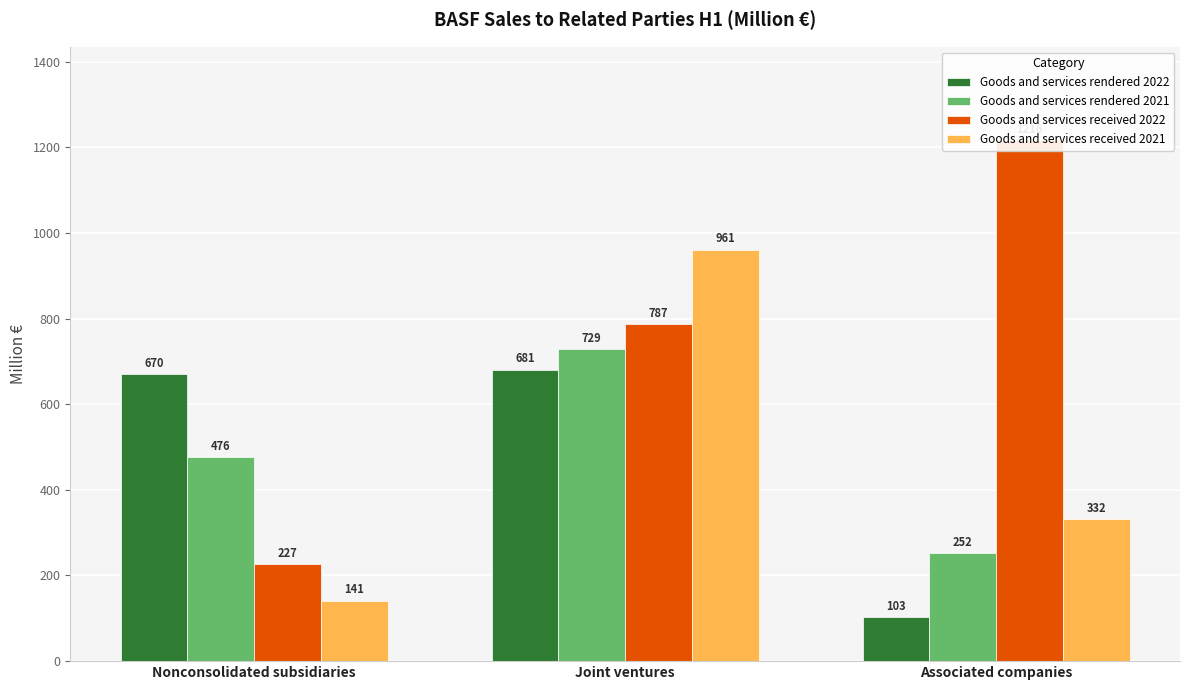

How many series are shown in this chart?

4